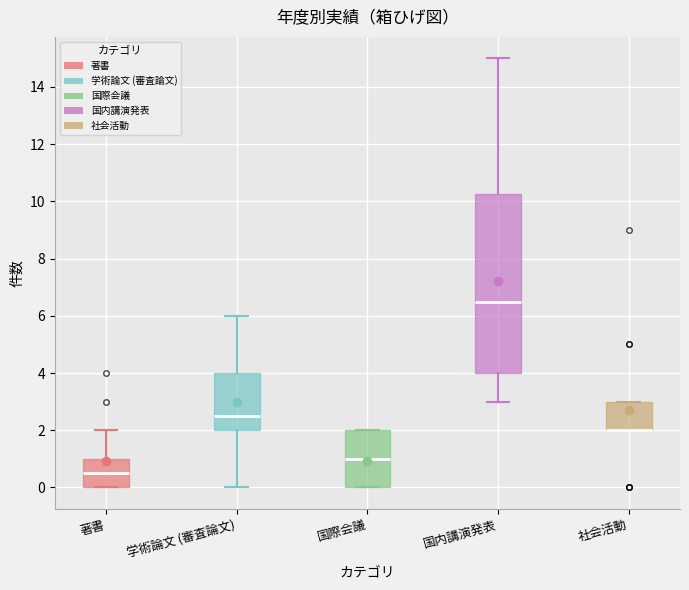

Where does the median line of the box for 著書 sit on the y-axis? The values are not printed on the chart, so give them approximately, as read against the axis.

0.6